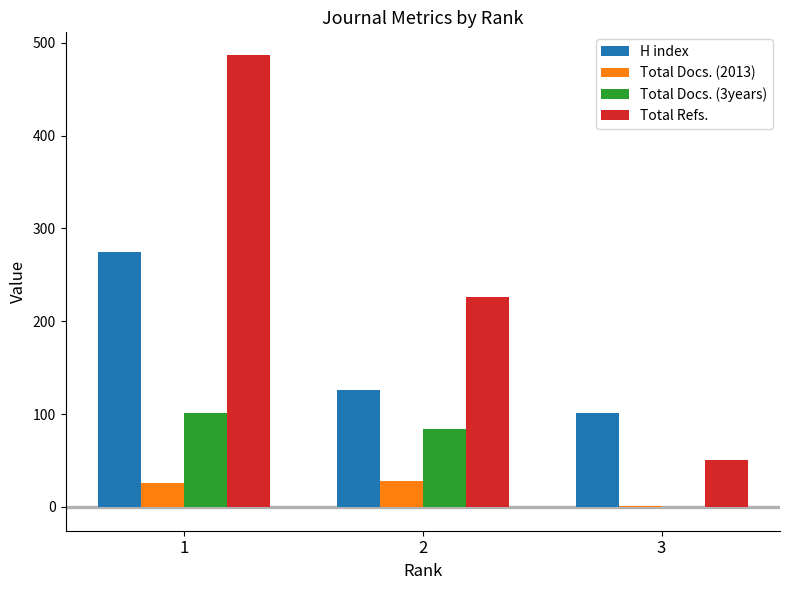

Which series has the largest total across all categories?

Total Refs.